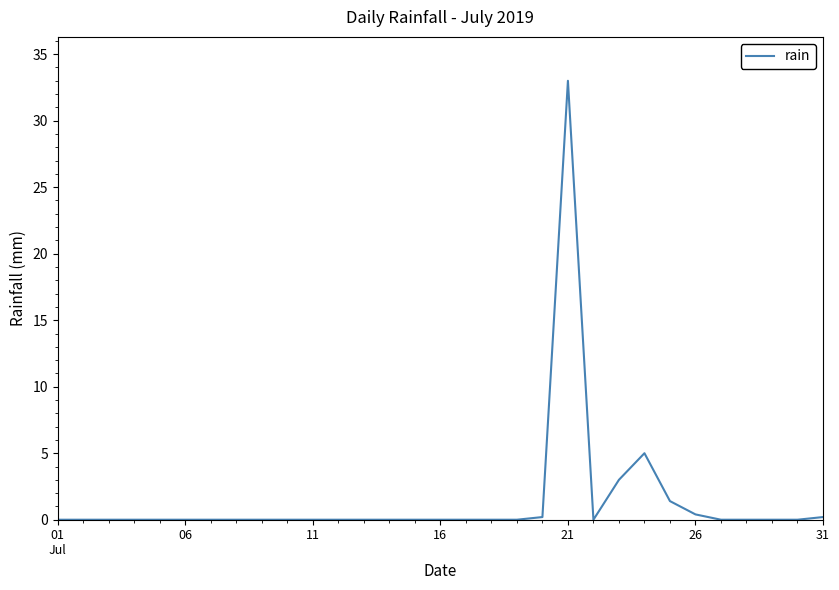

What is the greatest value displayed?

33.0